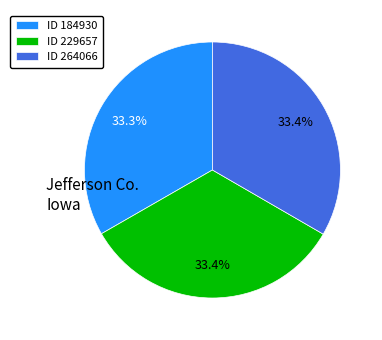

What percentage is NOT represented by ID 184930?

66.7%